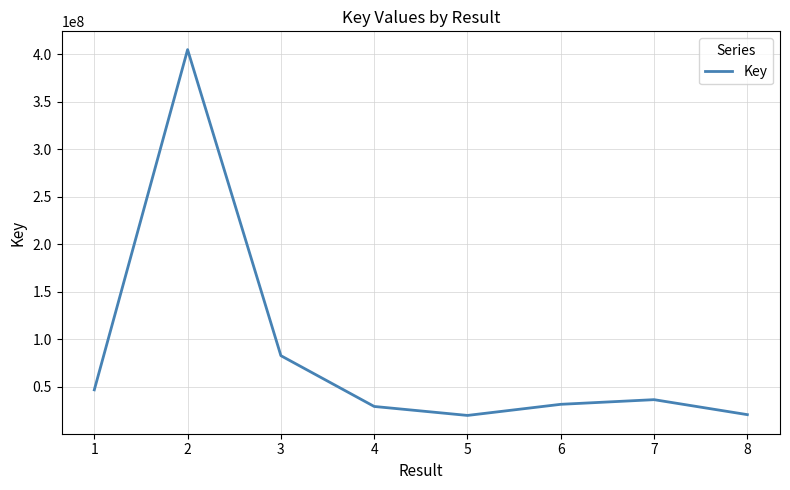

Where is the first local maximum?

2